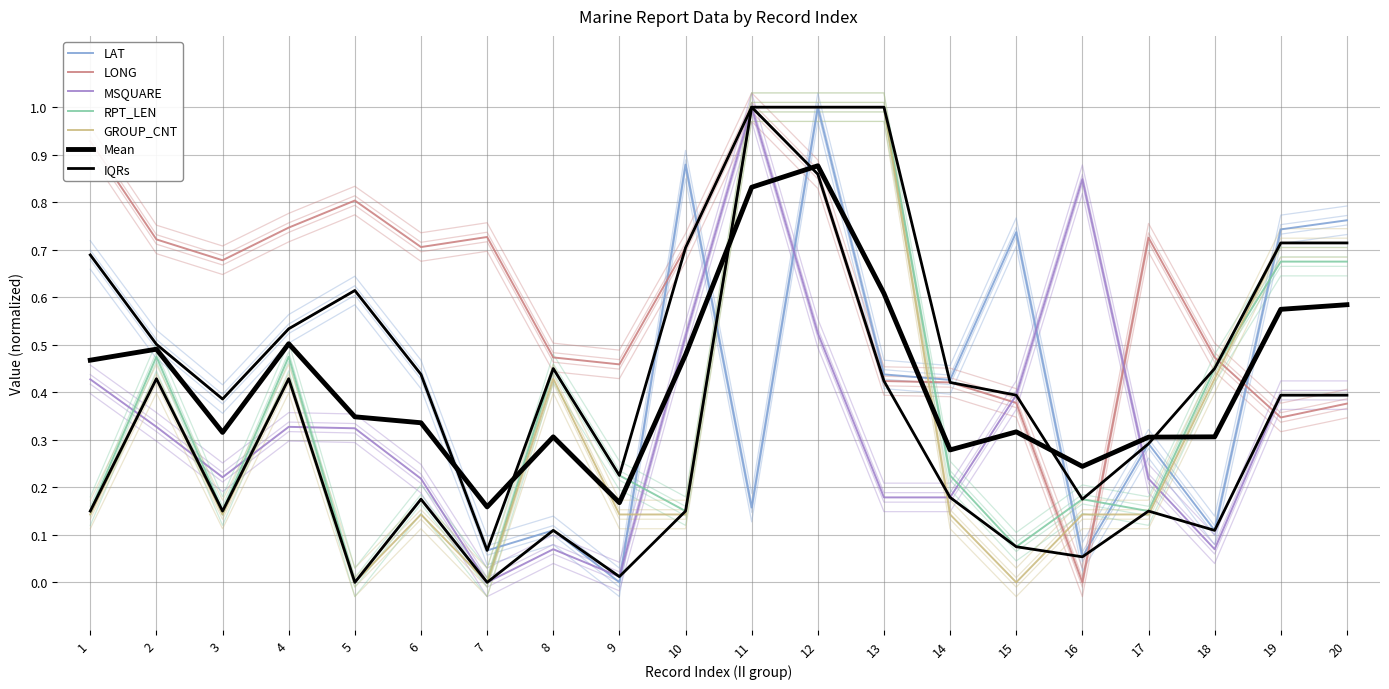

Is it true that LAT equals 0.6 at 13?

False